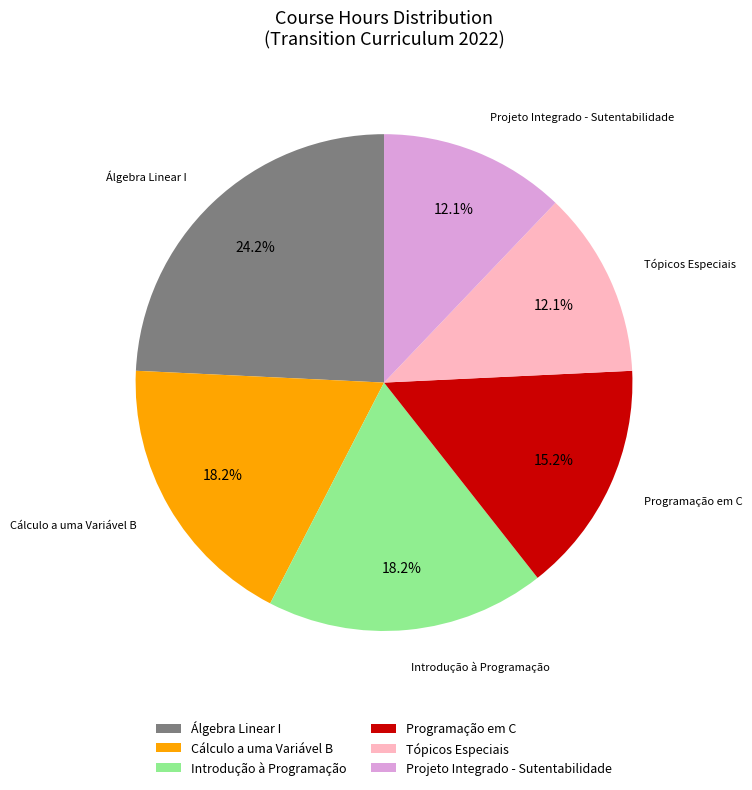

To the nearest percent, what is the difference between the Tópicos Especiais and Cálculo a uma Variável B slice percentages?

6%